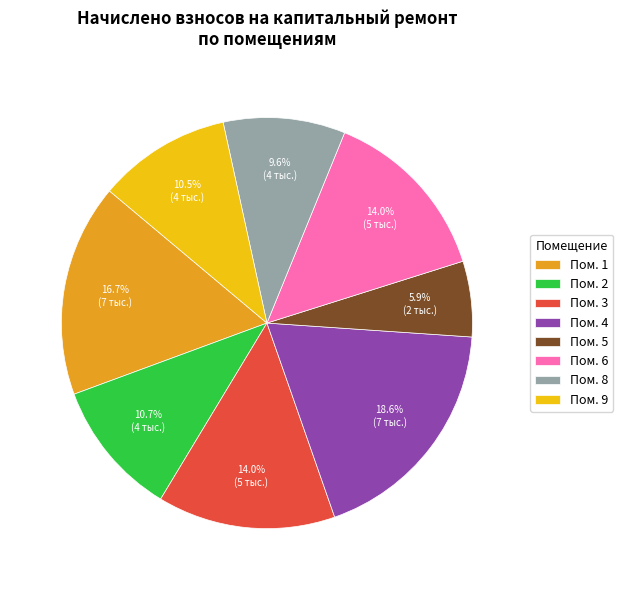

Count the number of slices in the pie.

8